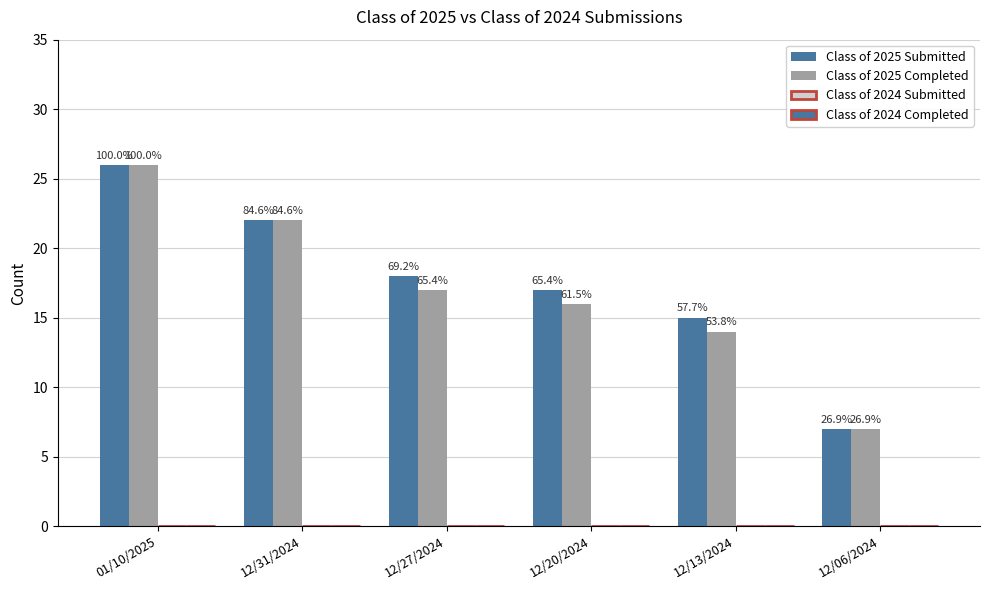

How many groups of bars are there?

6